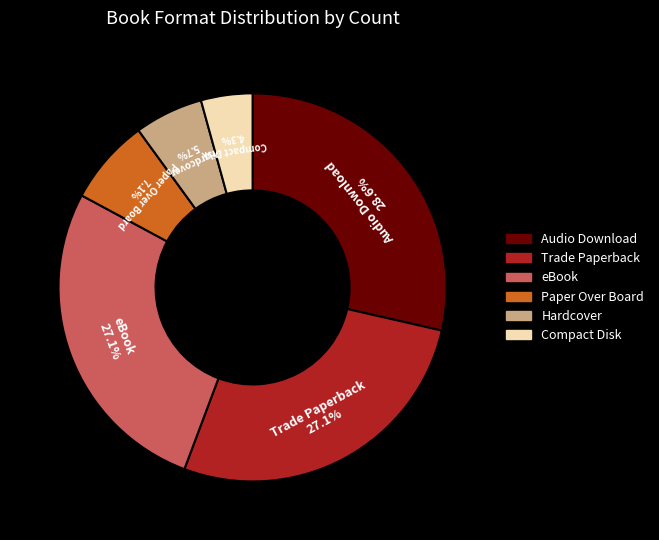

Count the number of slices in the pie.

6